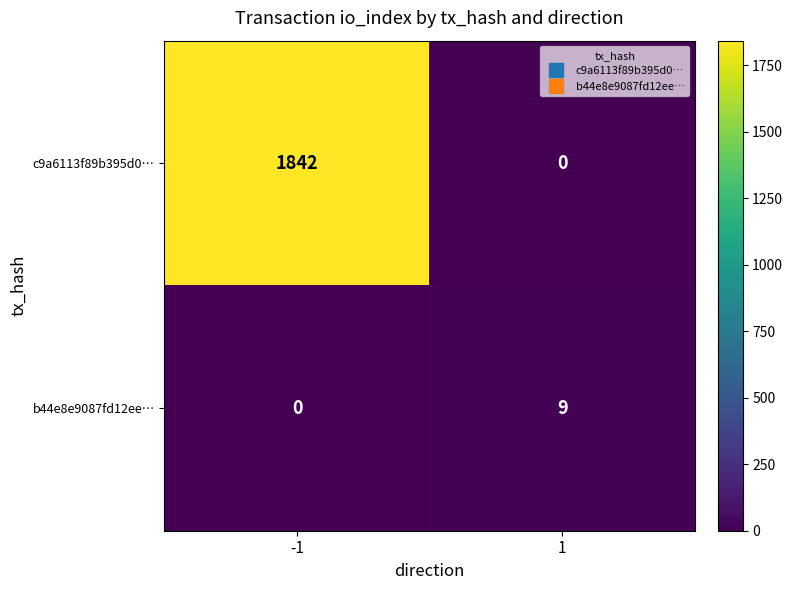

What is the maximum value shown in the chart?

1842